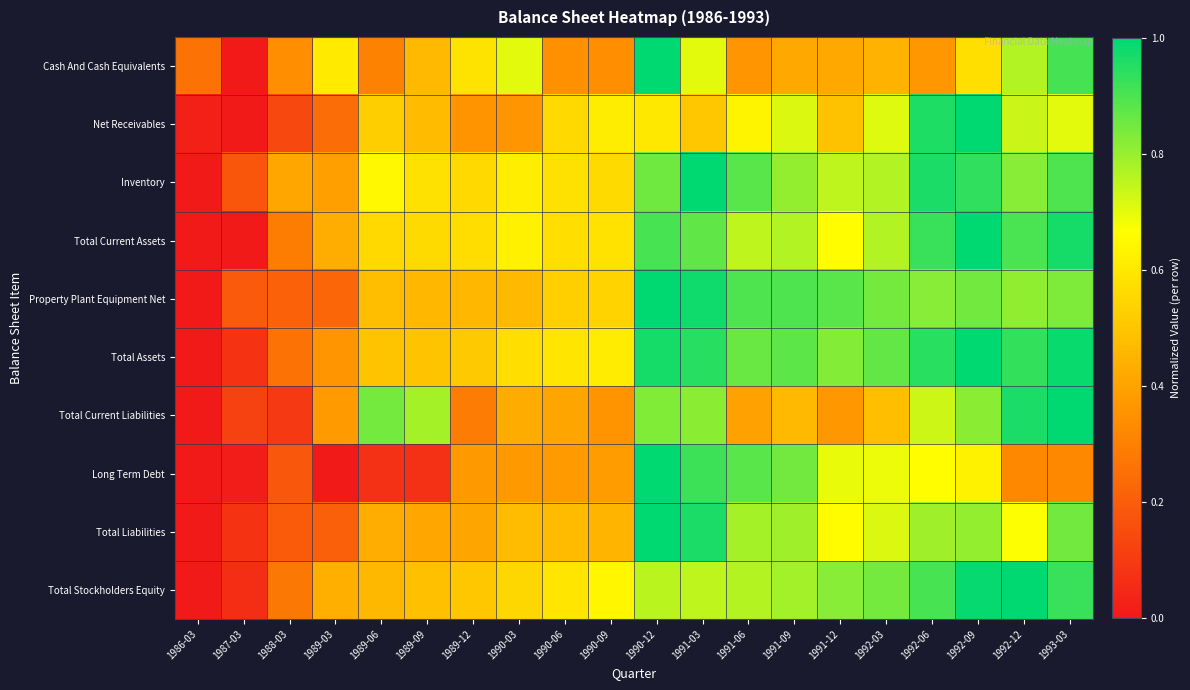

Between 1990-03 and 1992-03, which series saw the biggest shift?

Property Plant Equipment Net